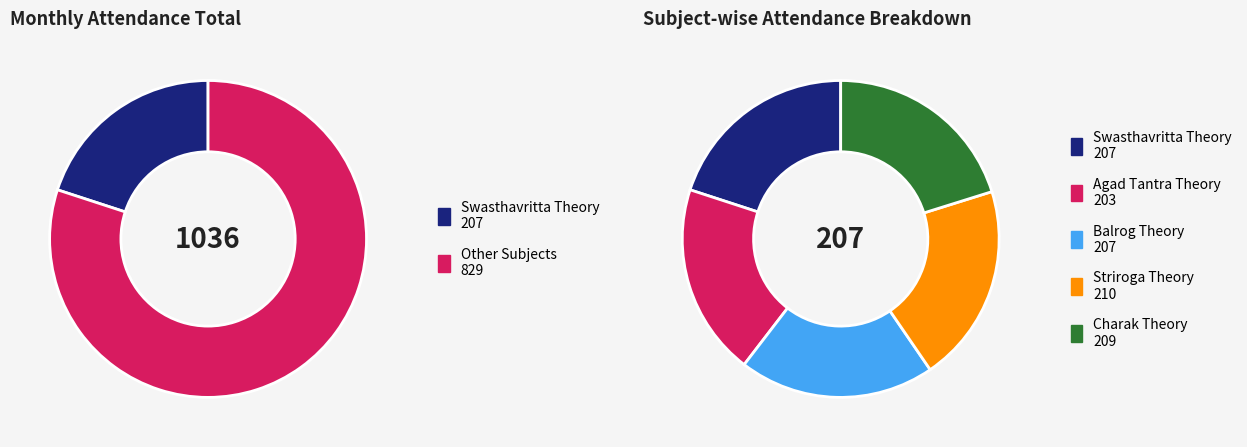

Is there a majority slice in this chart?

No